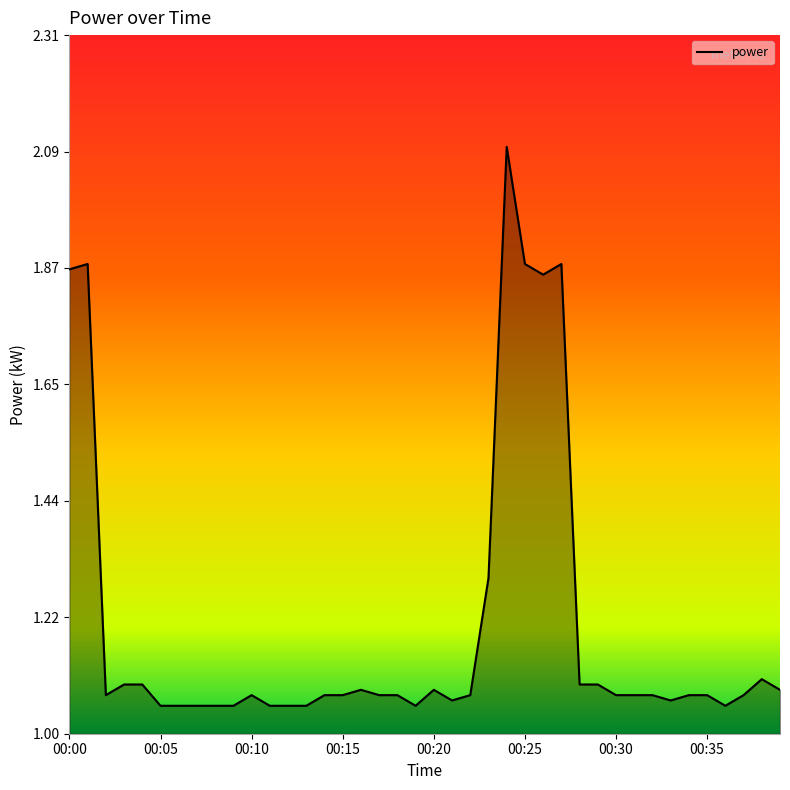

What is the difference between the second highest and second lowest values?

0.8